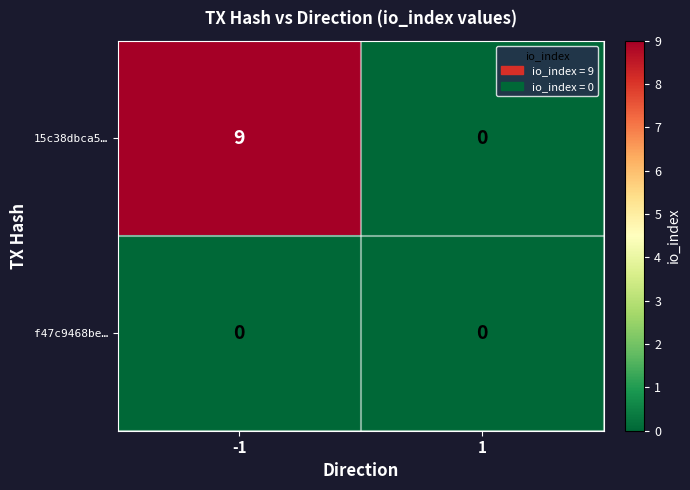

Which series has the widest spread of values?

15c38dbca5…